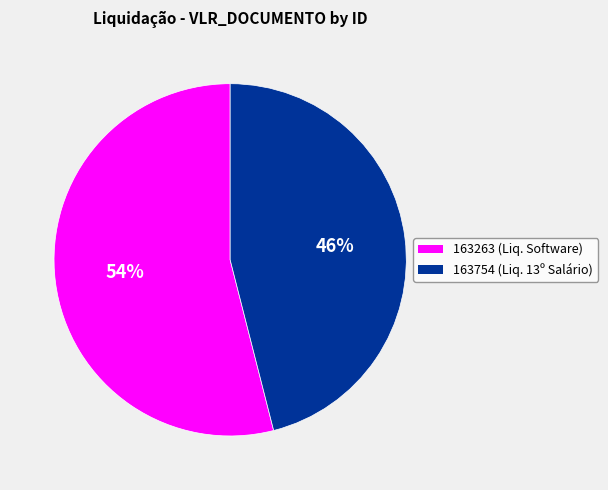

Do 163263 and 163754 together represent more than half of the pie?

Yes